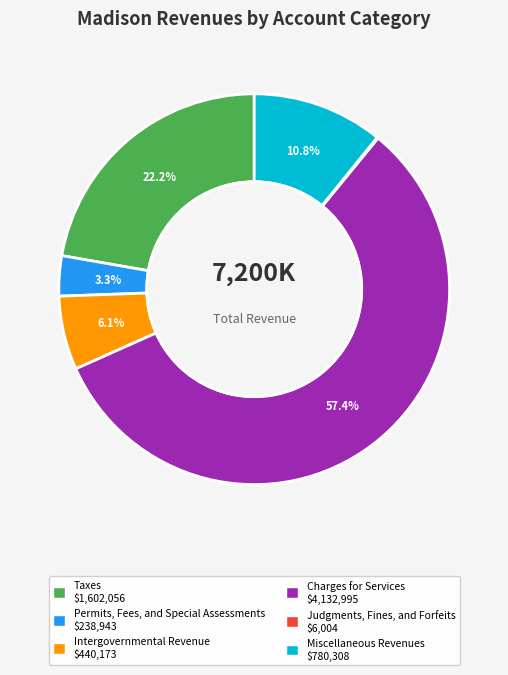

Between Charges for Services and Intergovernmental Revenue, which is larger?

Charges for Services